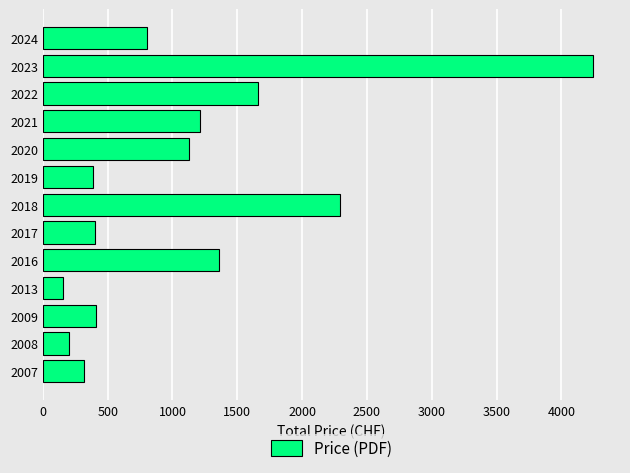

Is it true that the value at 2022 is 822?

False